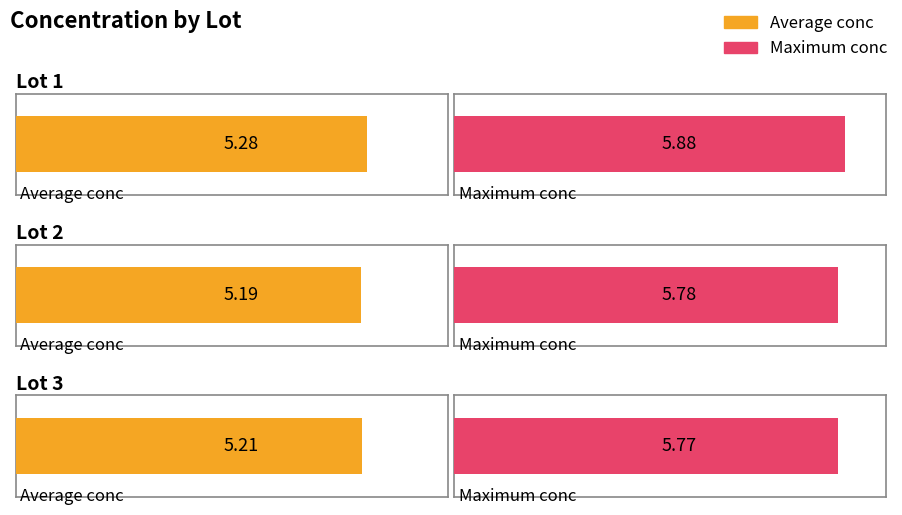

Rank the categories by max_conc value from highest to lowest.

1, 2, 3